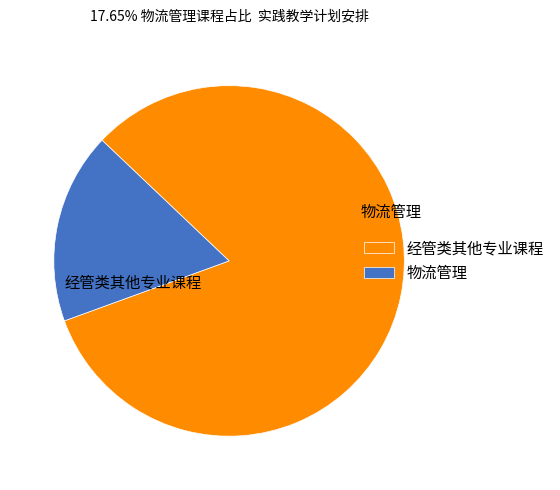

Approximately how many times larger is the value at 经管类其他专业课程 compared to 物流管理?

4.7